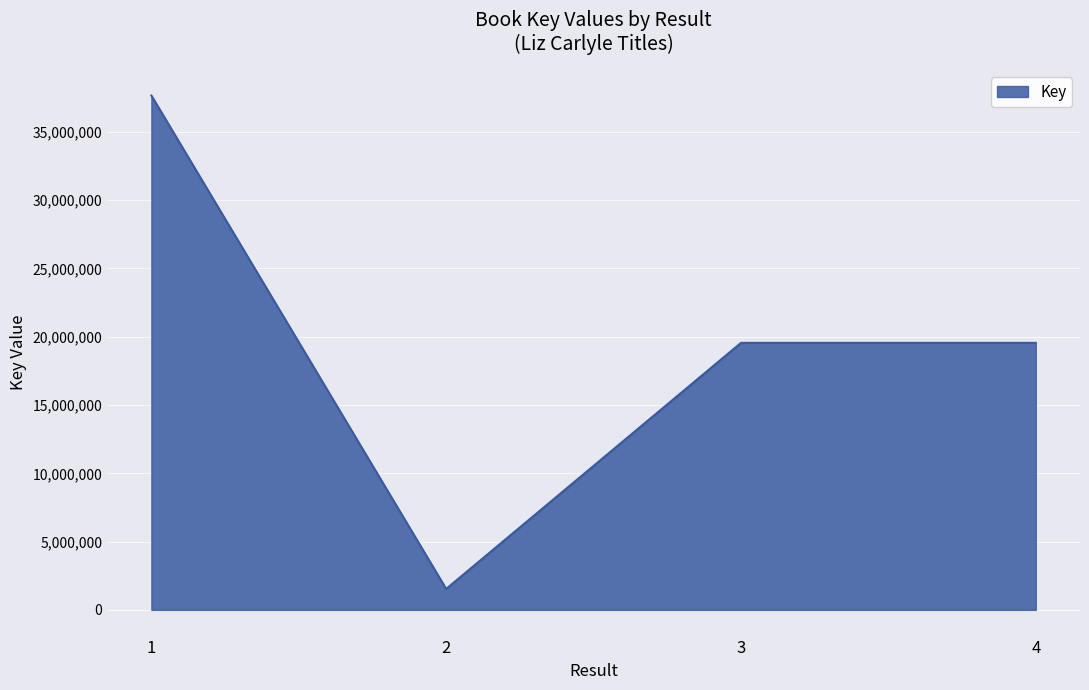

Which has a higher value, 3 or 2?

3